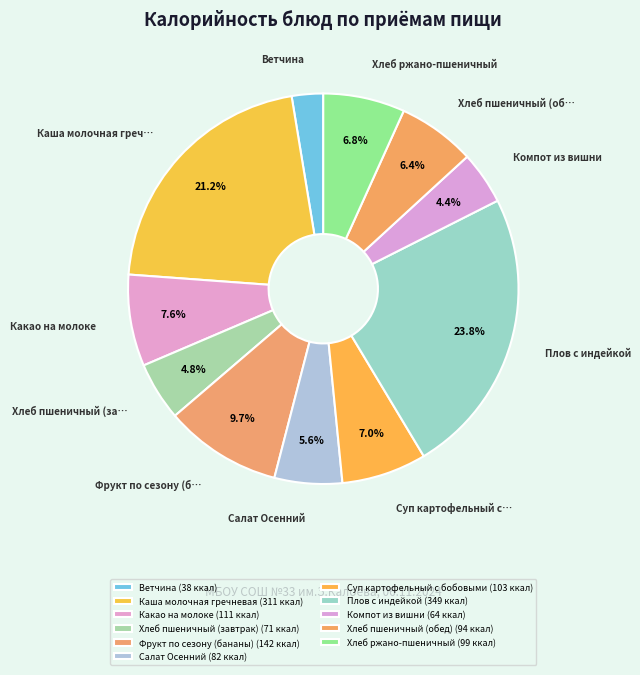

To the nearest percent, what is the difference between the largest and smallest slice percentages?

21%